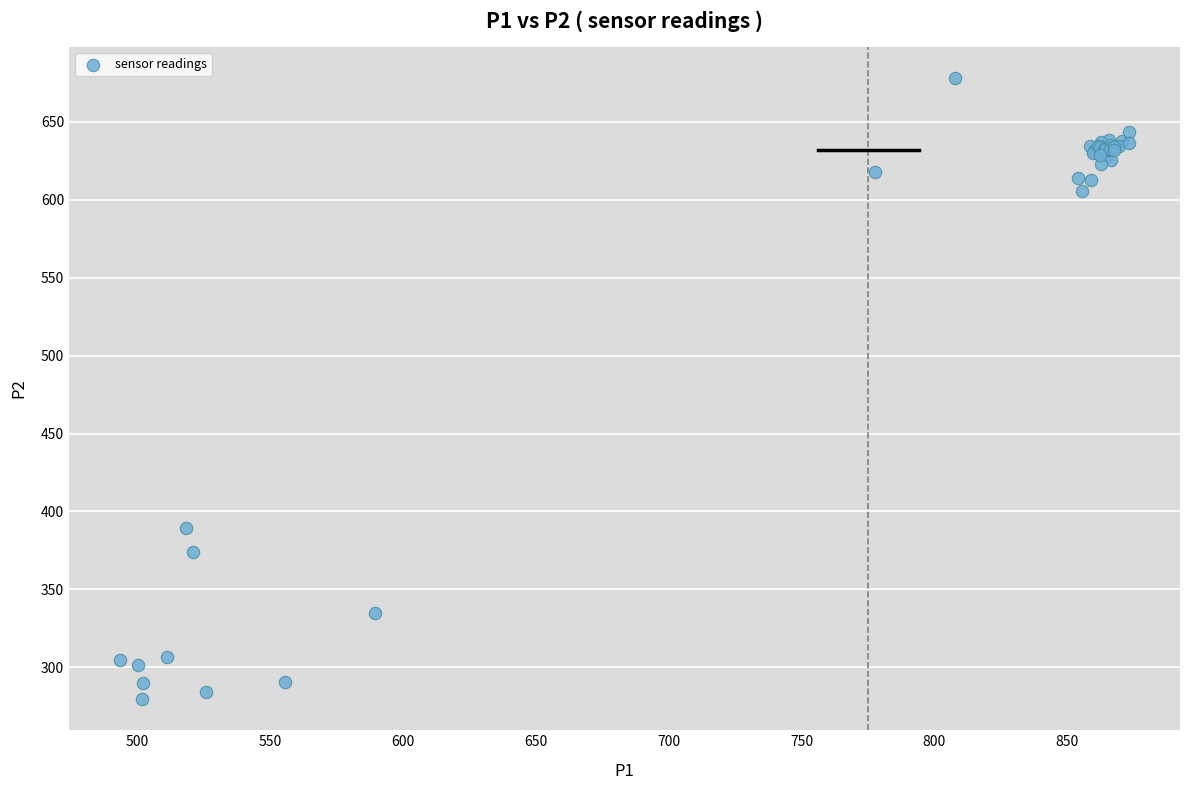

What Y value in the scatter plot is closest to 478?

389.6